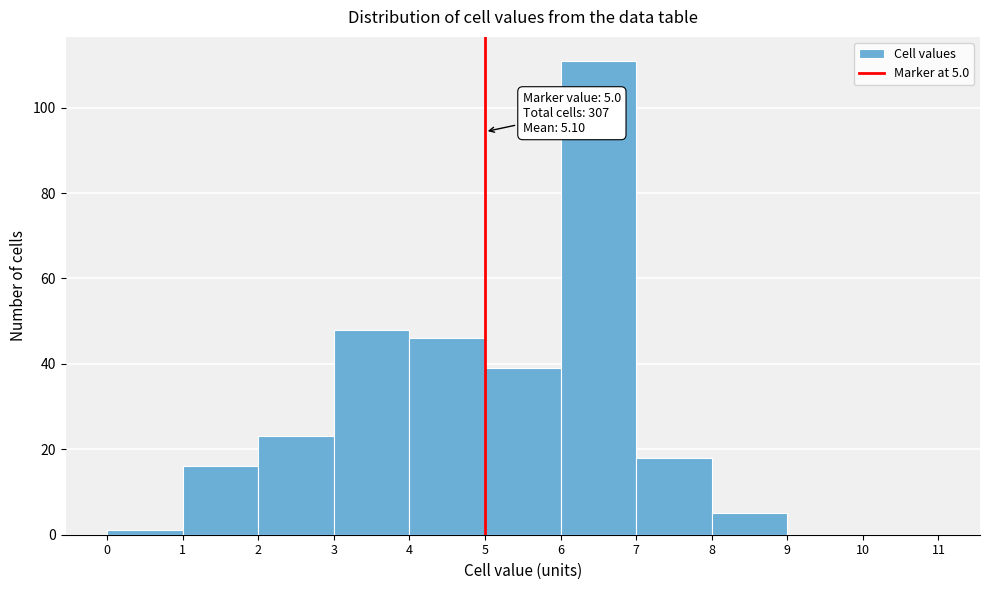

Over which range of the x-axis is the bar tallest?

6 to 7